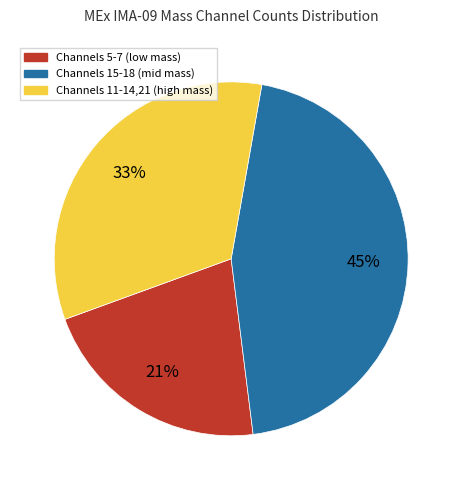

Is there a majority slice in this chart?

No